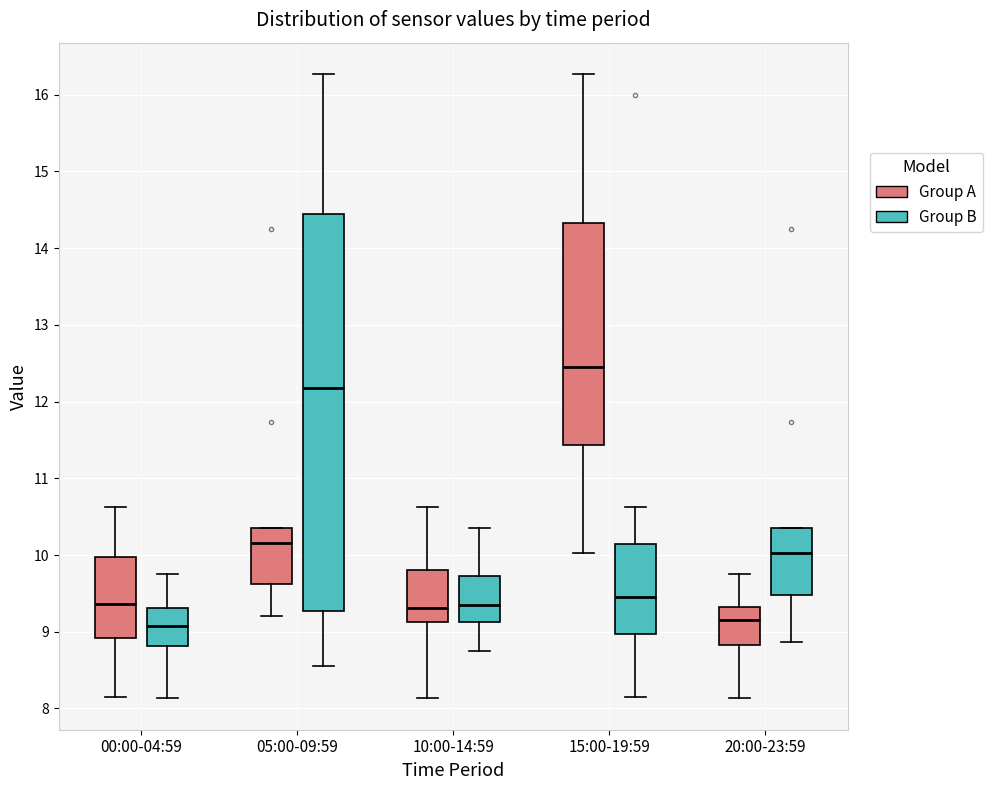

Which box is the tallest, from its lower edge to its upper edge?

05:00-09:59 (Group B)